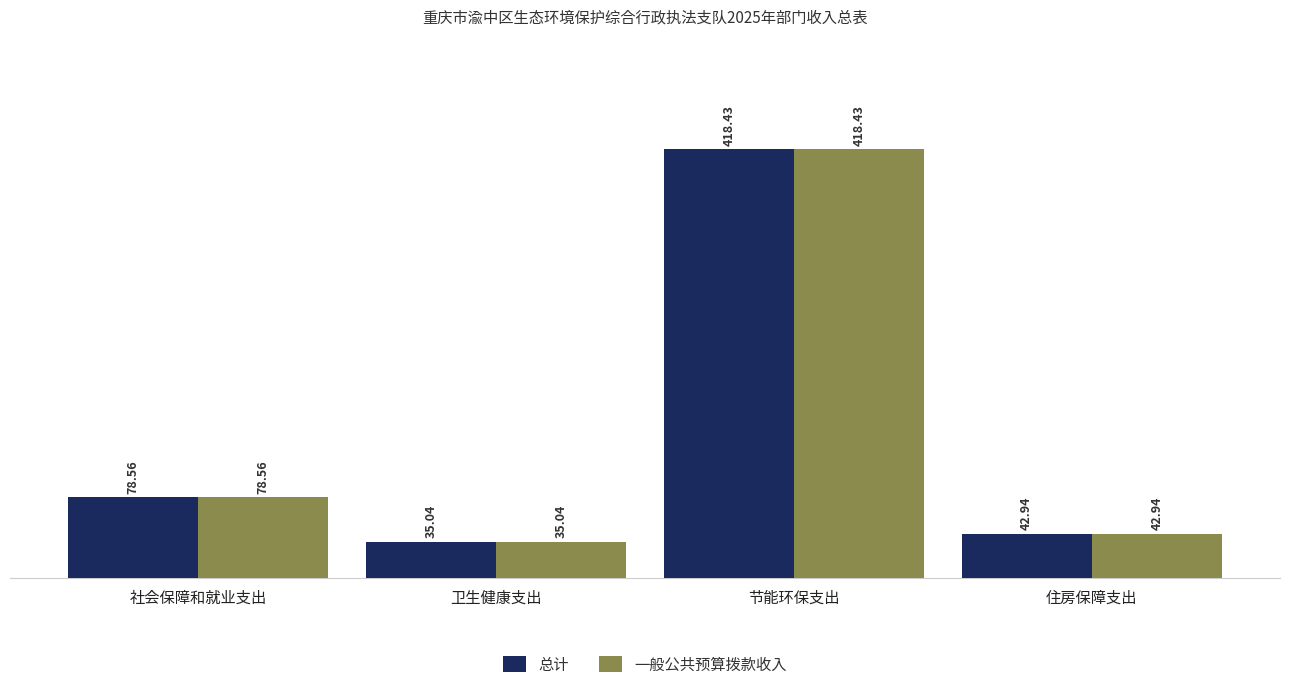

What is the label of the 1st bar from the left?

社会保障和就业支出